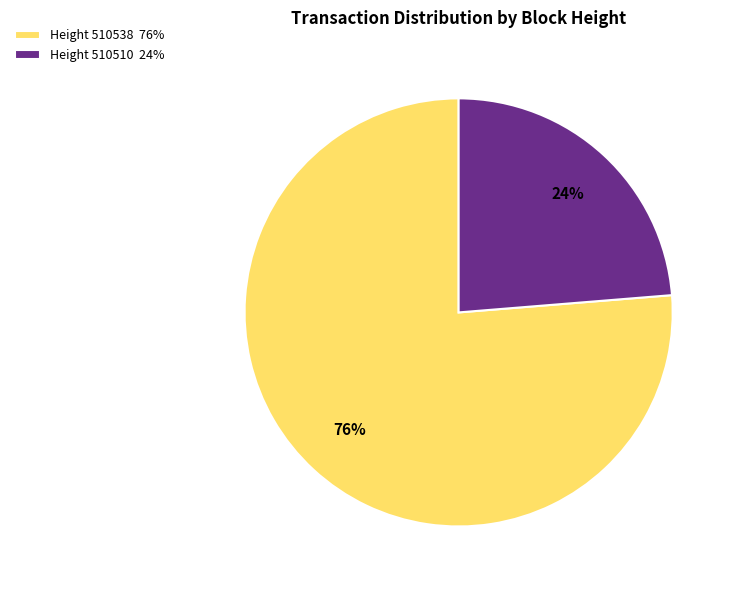

What is the smallest slice in the pie chart?

Height 510510 24%